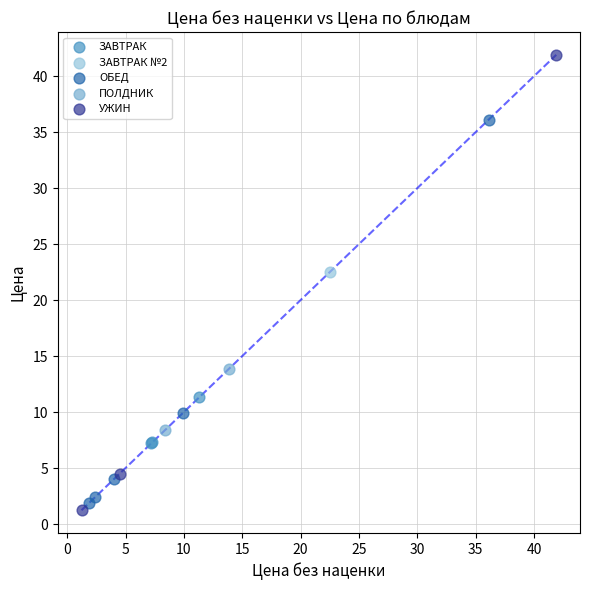

What are all the series names shown in the legend?

ЗАВТРАК, ЗАВТРАК №2, ОБЕД, ПОЛДНИК, УЖИН